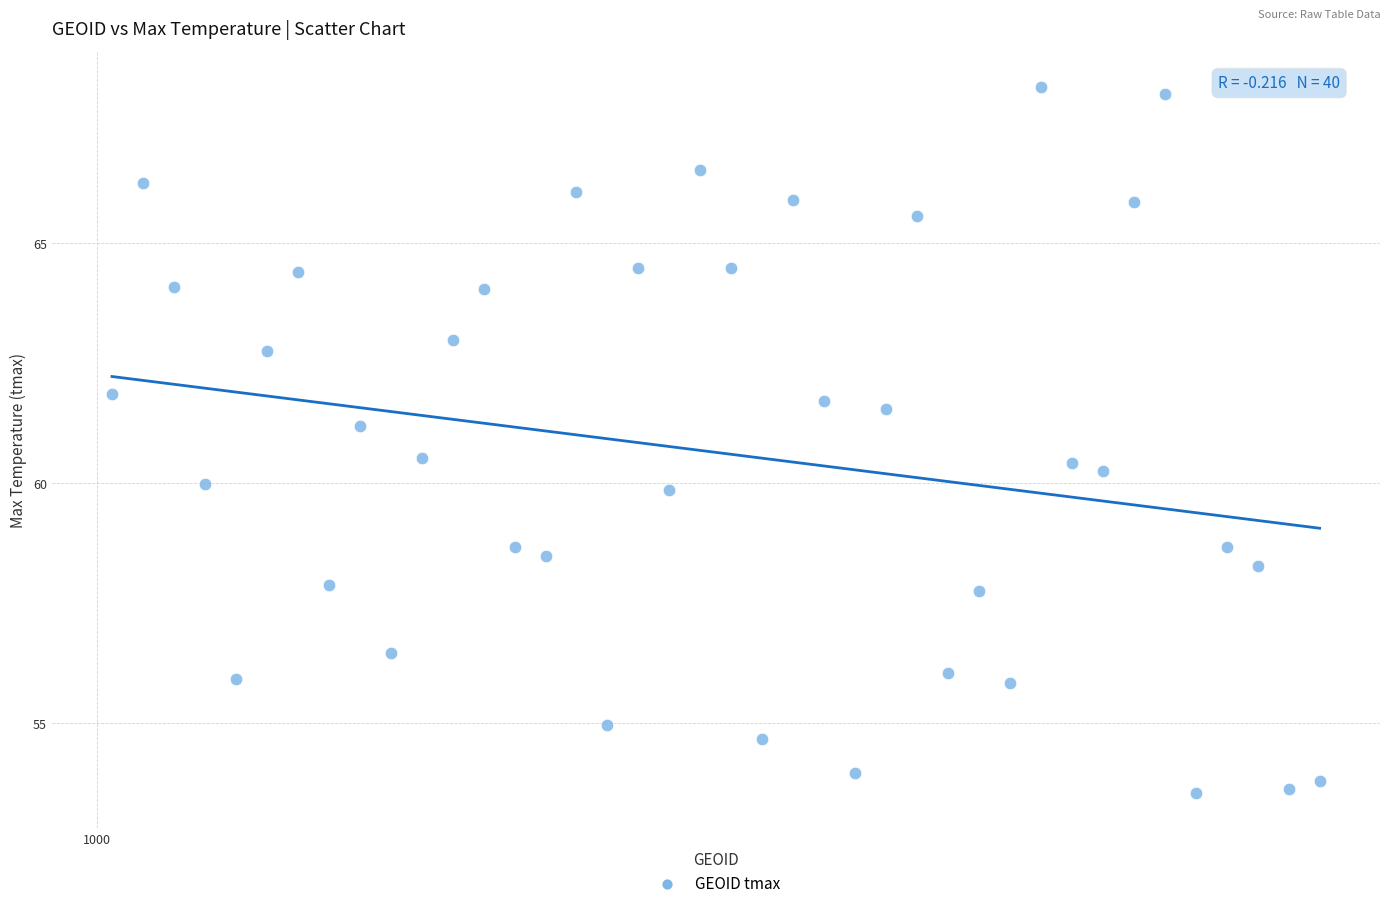

What is the range of X values (max minus min)?

78.0